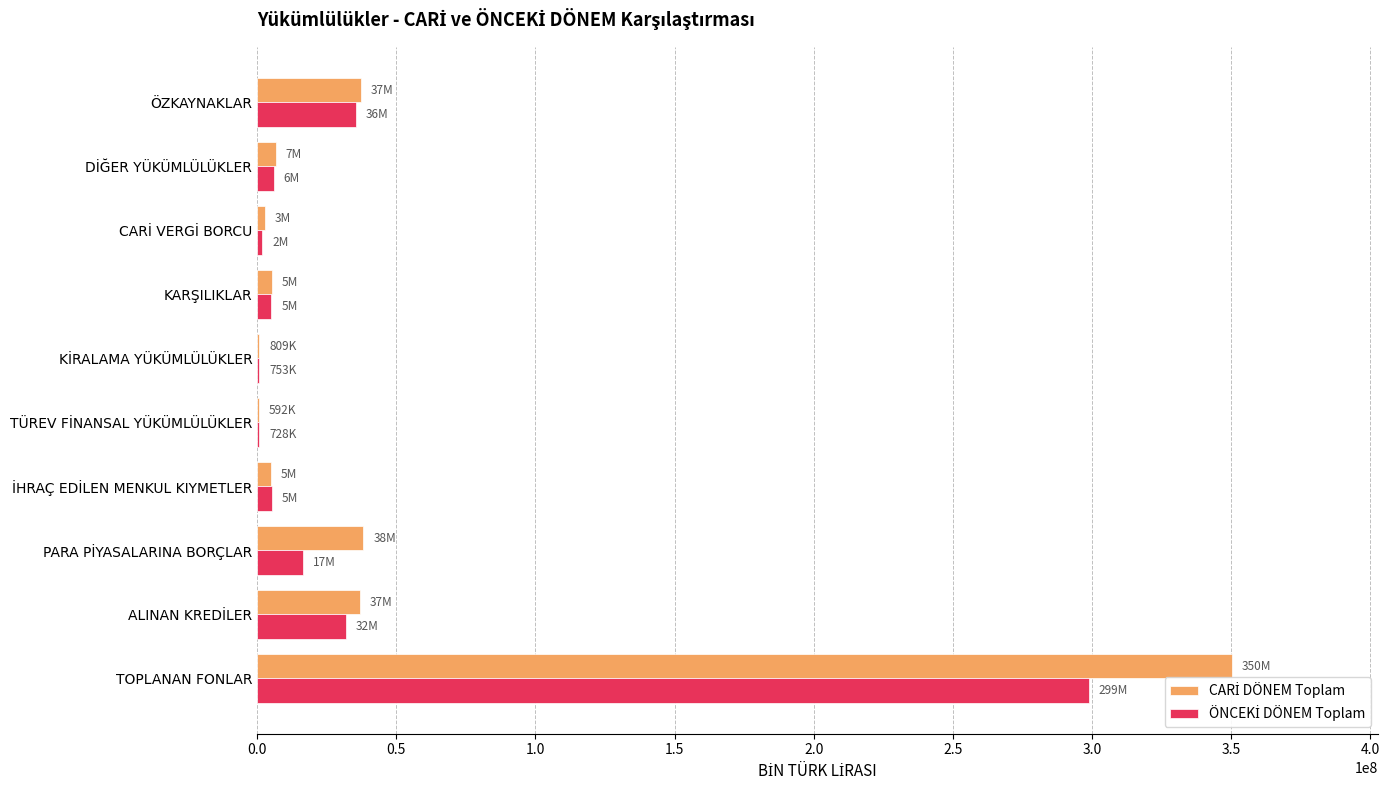

At which category is the sum across all series the highest?

TOPLANAN FONLAR